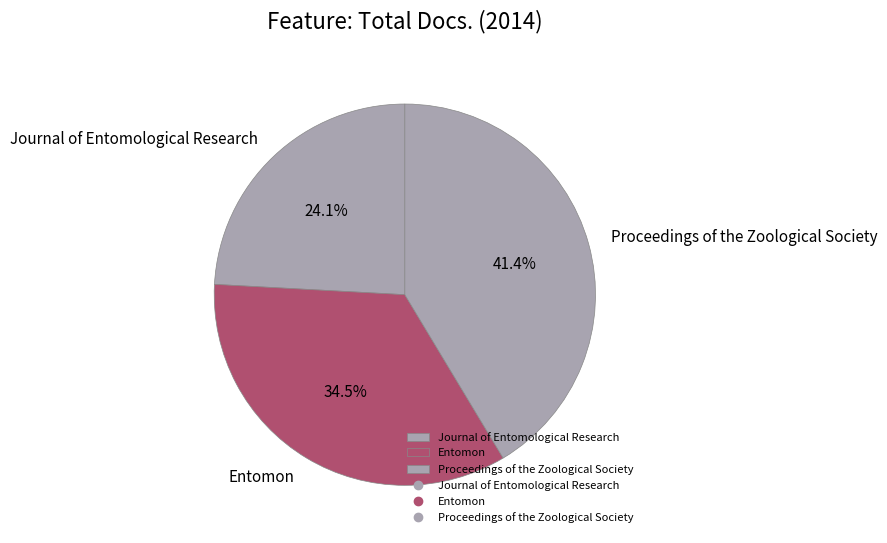

To the nearest percent, what portion does Journal of Entomological Research represent?

24%